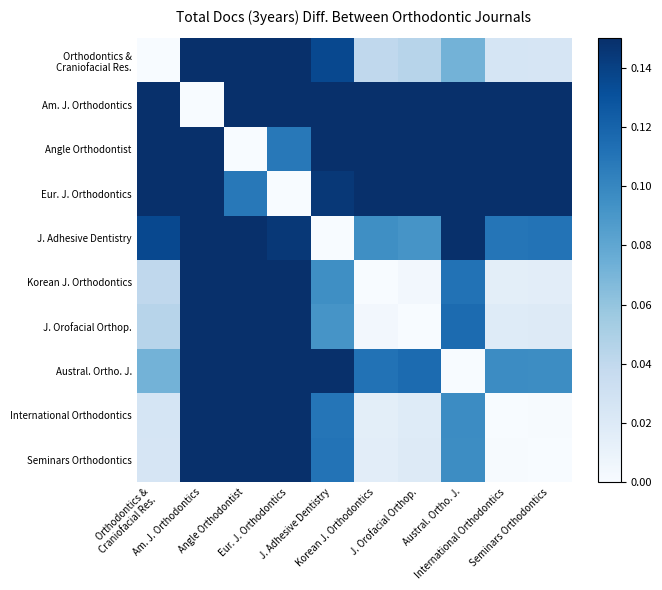

Between Austral. Ortho. J. and International Orthodontics, which is larger?

Austral. Ortho. J.